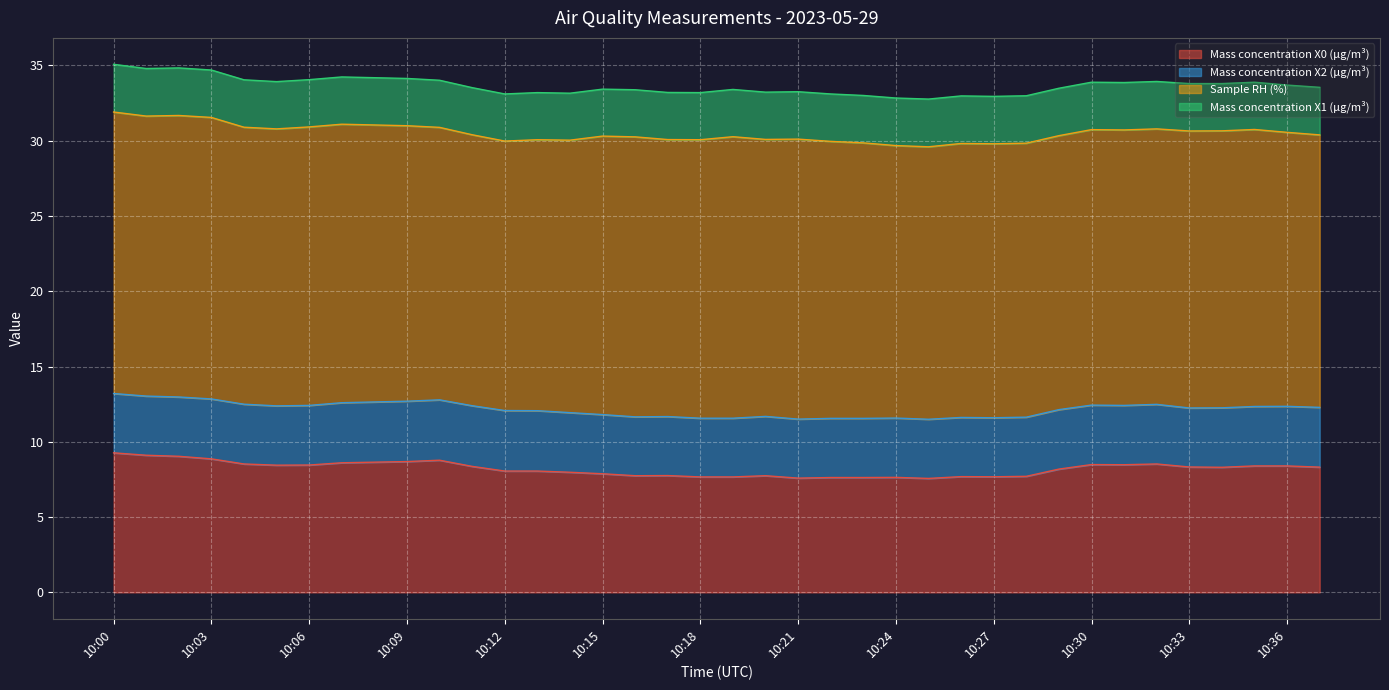

At which label is Mass concentration X2 (μg/m³) closest to 3?

10:18